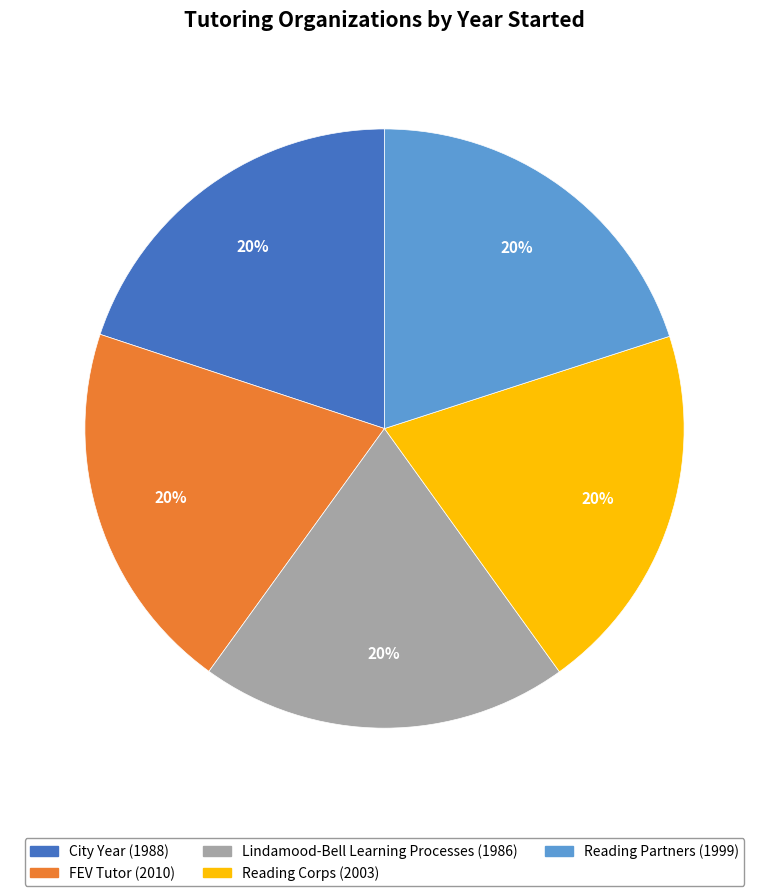

To the nearest percent, what portion does Reading Partners represent?

20%